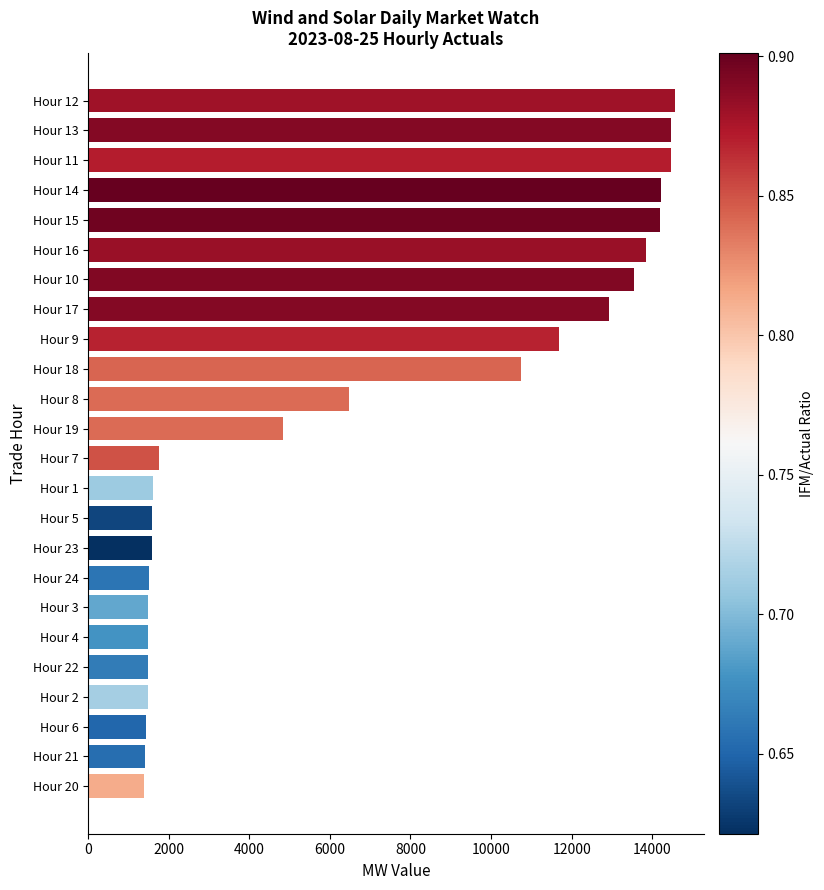

Where is the data nearest to the value 7974?

Hour 8